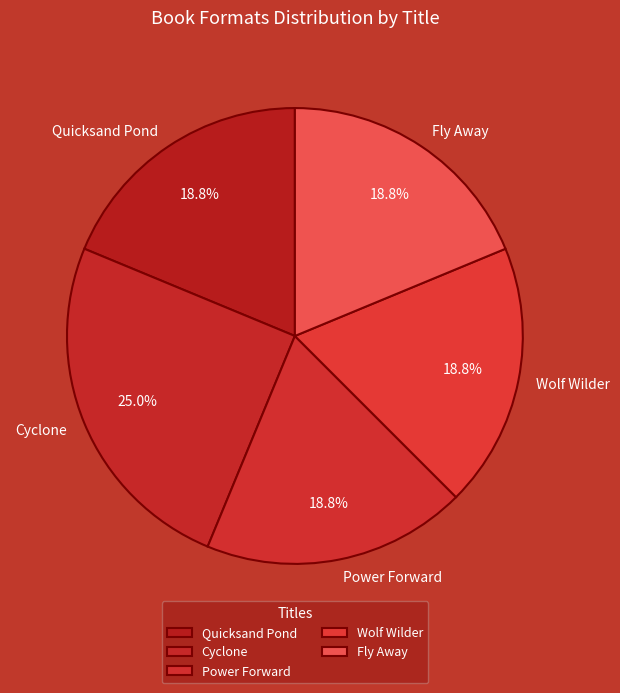

To the nearest percent, what percentage of the pie is Quicksand Pond?

19%